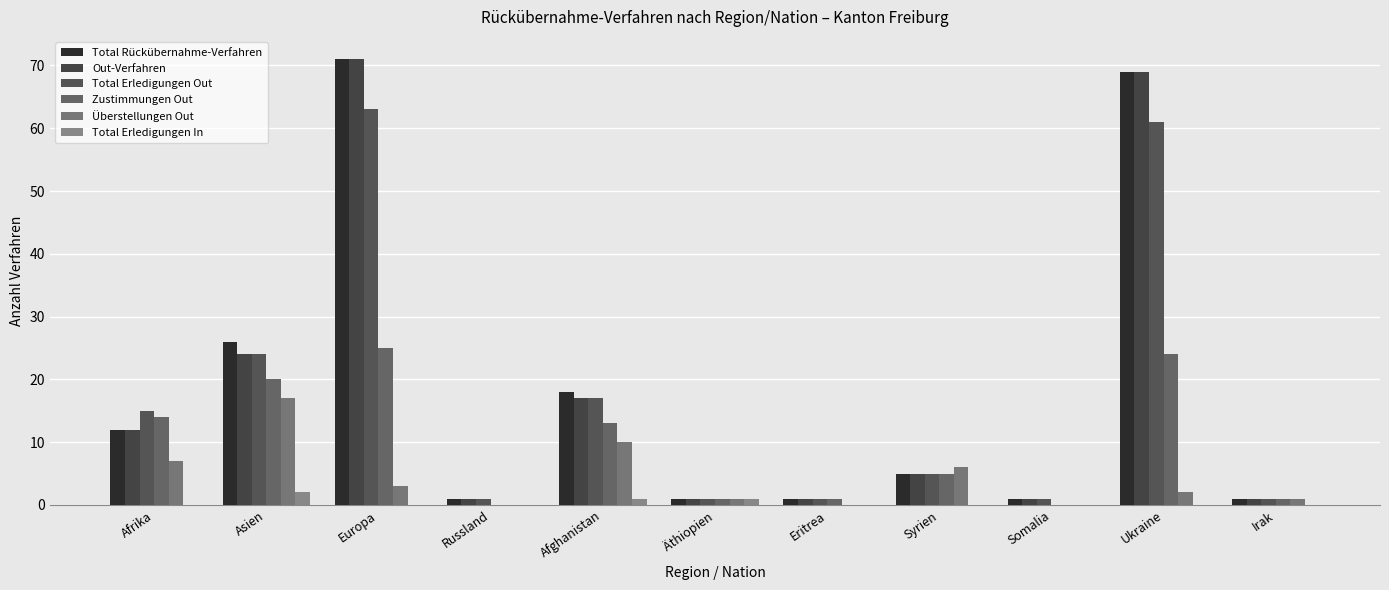

What is the sum of the Total Erledigungen Out values at Äthiopien and Europa?

64